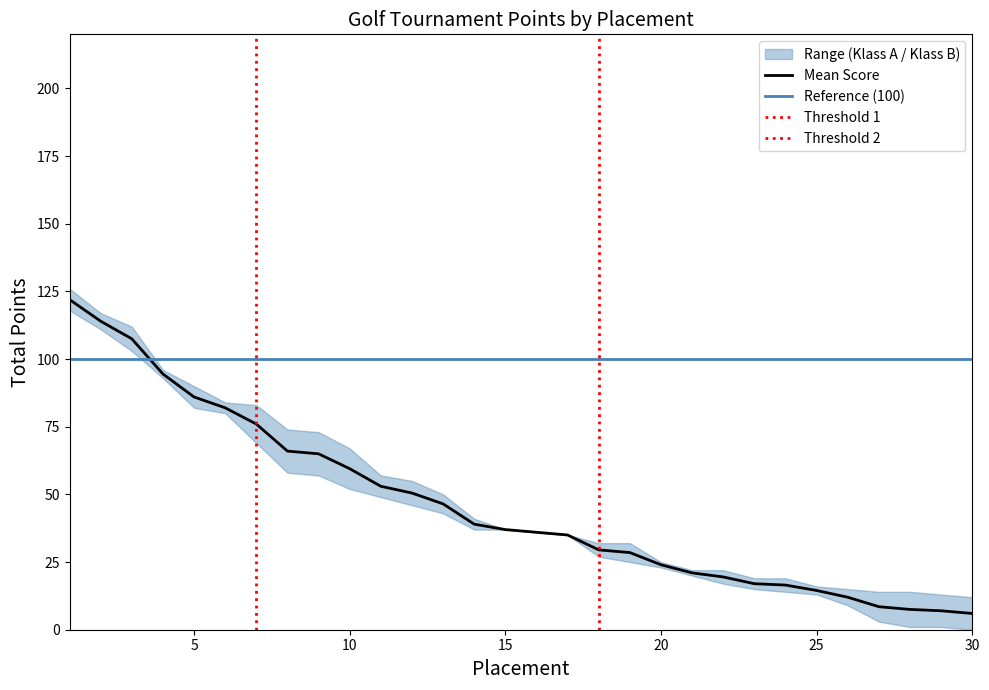

What is the sum of the values at 18 and 4?

124.0